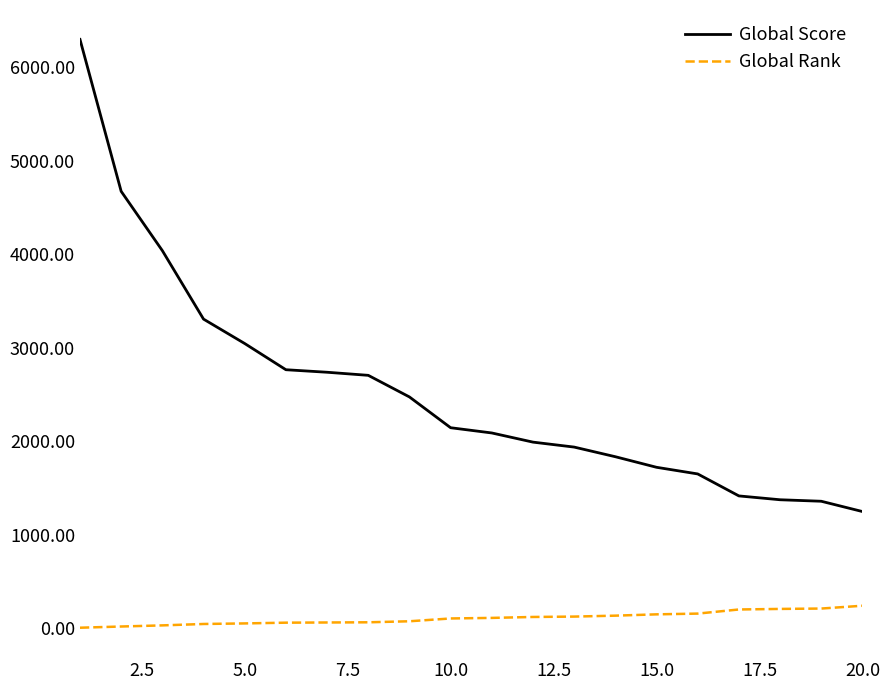

What is the lowest value of the Global Score series?

1248